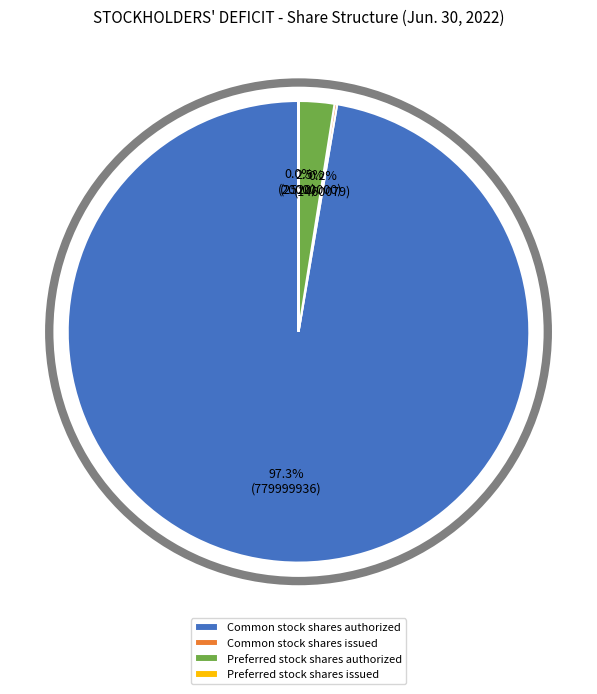

Which has a higher value, Common stock shares authorized or Preferred stock shares authorized?

Common stock shares authorized